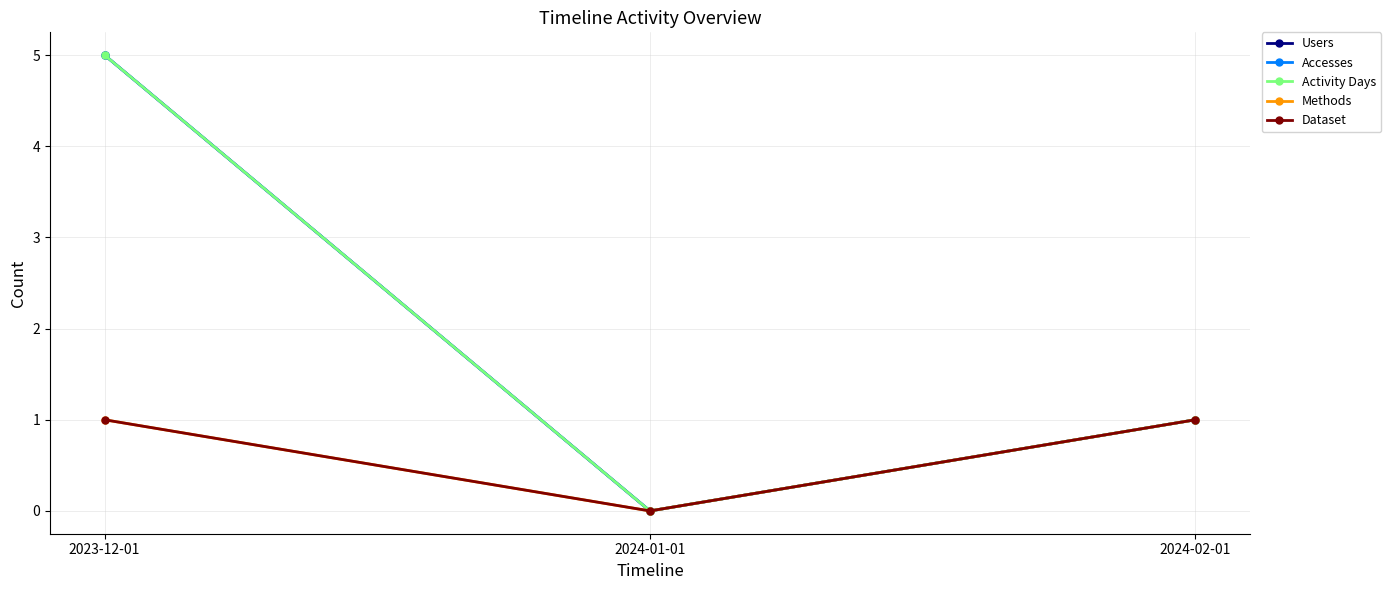

Reading left to right, transcribe all the data shown in this chart.

Users: 5	0	1
Accesses: 5	0	1
Activity Days: 5	0	1
Methods: 1	0	1
Dataset: 1	0	1